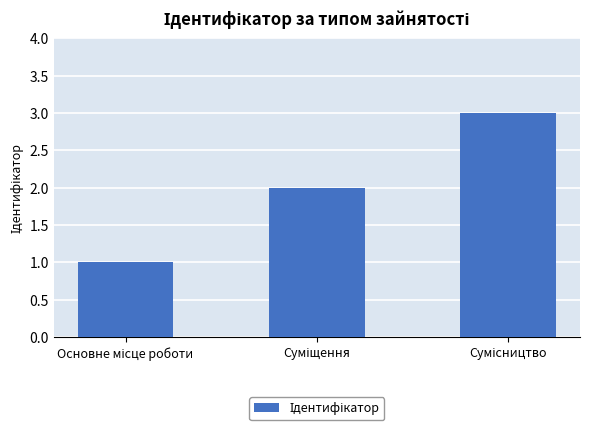

What is the minimum value shown in the chart?

1